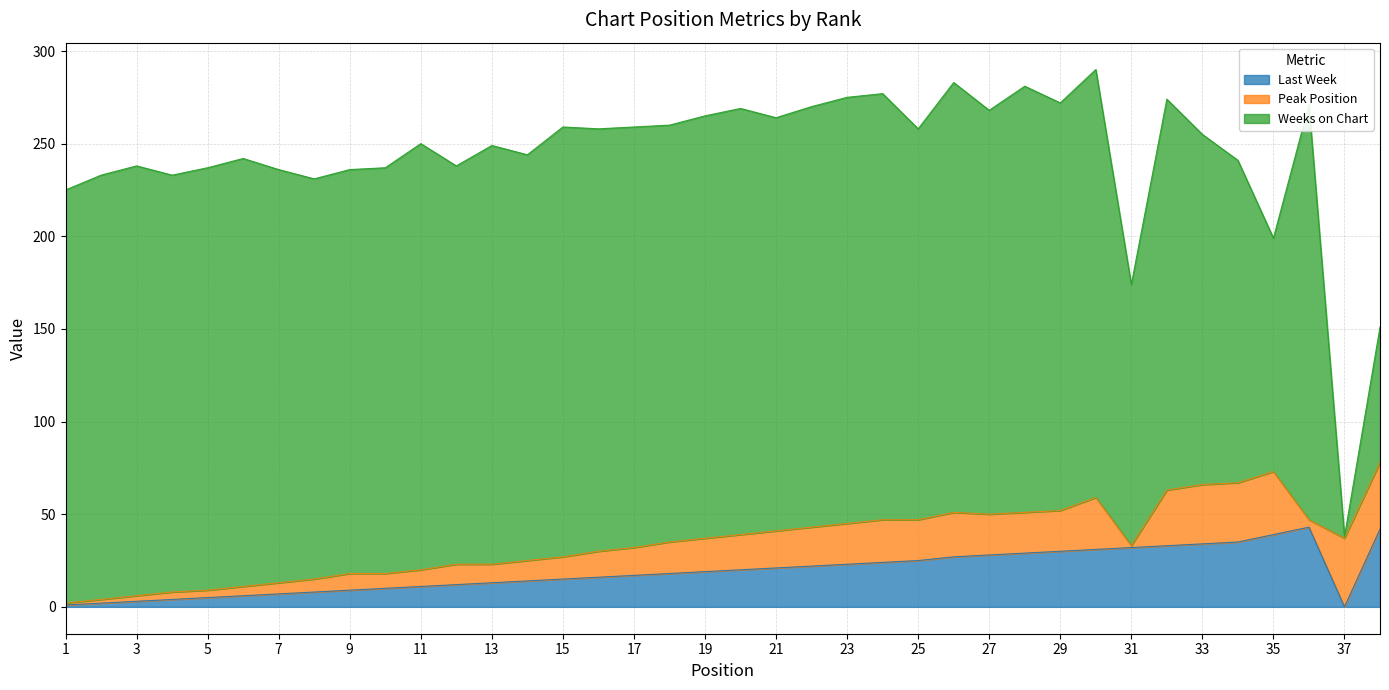

Reading right to left, what are all the values shown in this chart?

Last Week: 38=42	37=0	36=43	35=39	34=35	33=34	32=33	31=32	30=31	29=30	28=29	27=28	26=27	25=25	24=24	23=23	22=22	21=21	20=20	19=19	18=18	17=17	16=16	15=15	14=14	13=13	12=12	11=11	10=10	9=9	8=8	7=7	6=6	5=5	4=4	3=3	2=2	1=1
Peak Position: 38=36	37=37	36=4	35=34	34=32	33=32	32=30	31=1	30=28	29=22	28=22	27=22	26=24	25=22	24=23	23=22	22=21	21=20	20=19	19=18	18=17	17=15	16=14	15=12	14=11	13=10	12=11	11=9	10=8	9=9	8=7	7=6	6=5	5=4	4=4	3=3	2=2	1=1
Weeks on Chart: 38=73	37=1	36=224	35=126	34=174	33=189	32=211	31=141	30=231	29=220	28=230	27=218	26=232	25=211	24=230	23=230	22=227	21=223	20=230	19=228	18=225	17=227	16=228	15=232	14=219	13=226	12=215	11=230	10=219	9=218	8=216	7=223	6=231	5=228	4=225	3=232	2=229	1=223